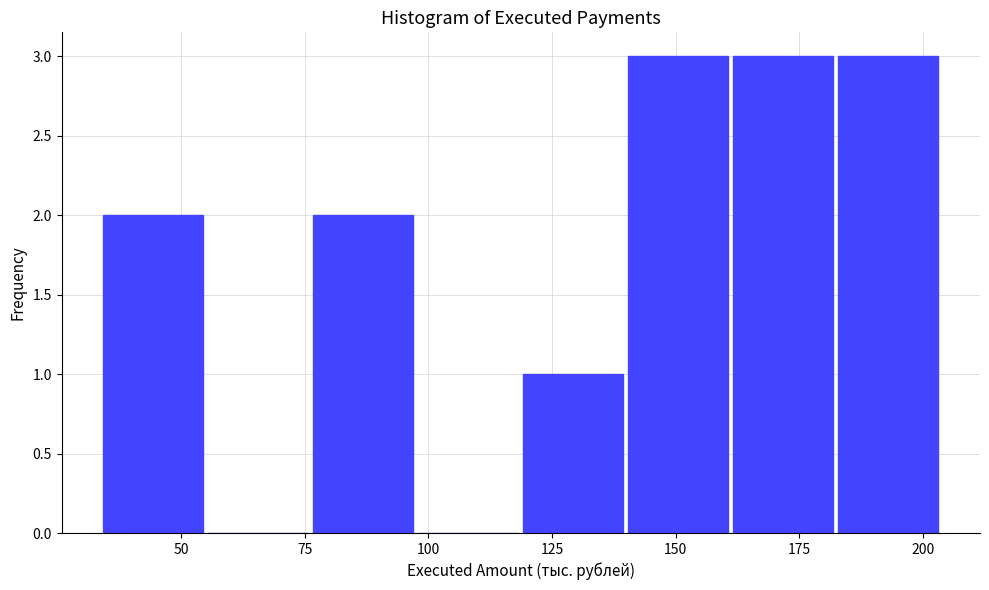

Reading left to right, transcribe this chart: for each bar, give the range it covers on the x-axis and its height. Neither the bar edges nor the heights are printed on the chart, so give them approximately, as read against the axes.

35 to 55: 2
55 to 75: 0
75 to 95: 2
95 to 120: 0
120 to 140: 1
140 to 160: 3
160 to 180: 3
180 to 205: 3